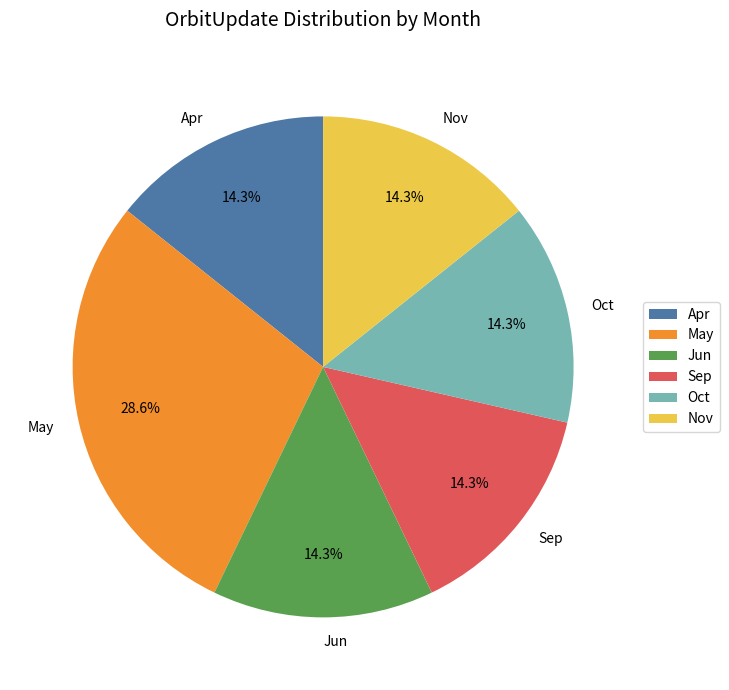

Is there a majority slice in this chart?

No